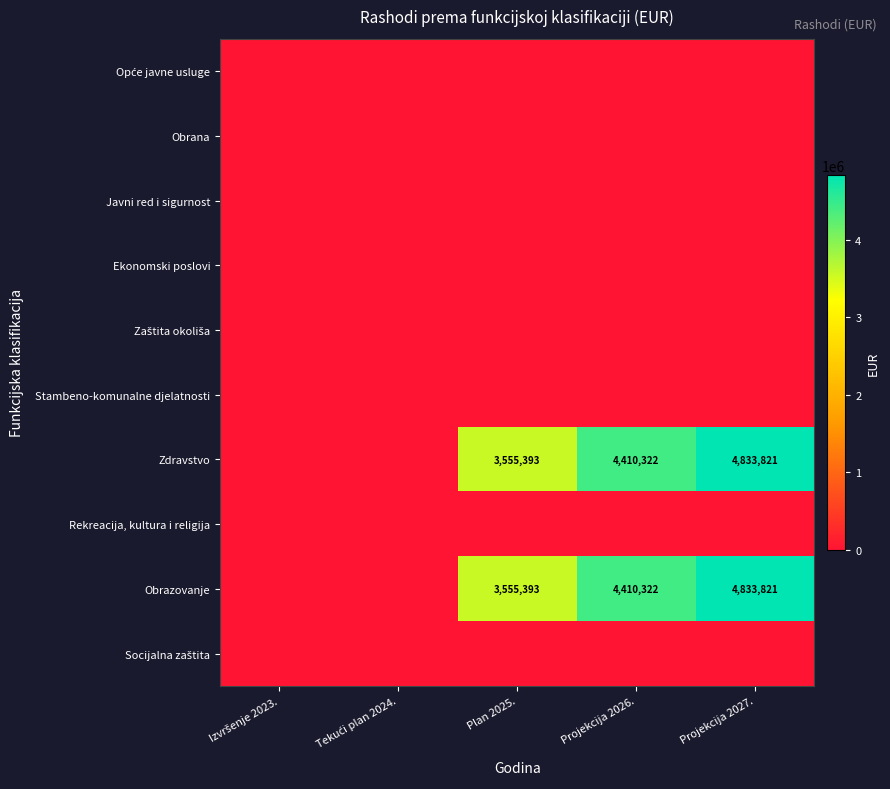

Is it true that Zdravstvo equals 1618742 at Projekcija 2027.?

False